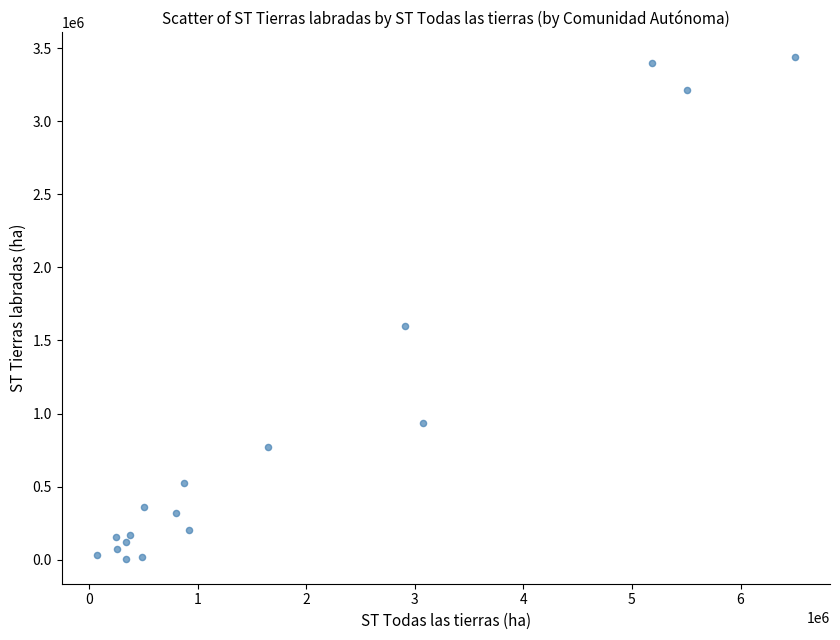

What is the range of Y values (max minus min)?

3429840